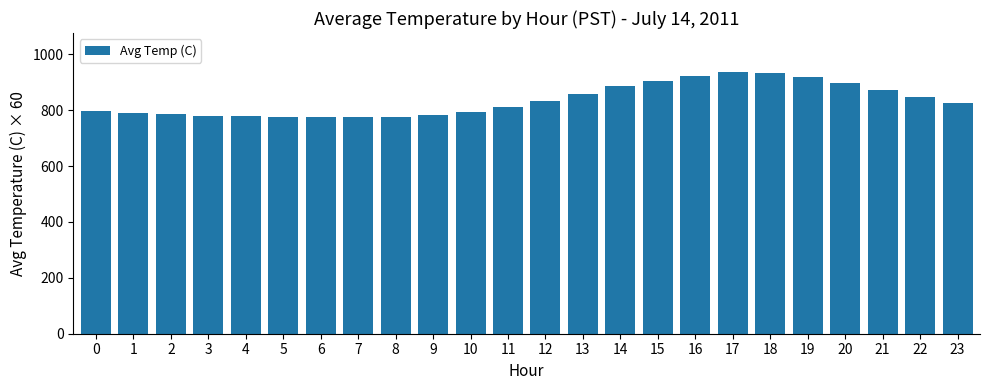

Is it true that the value at 0 is 797?

True